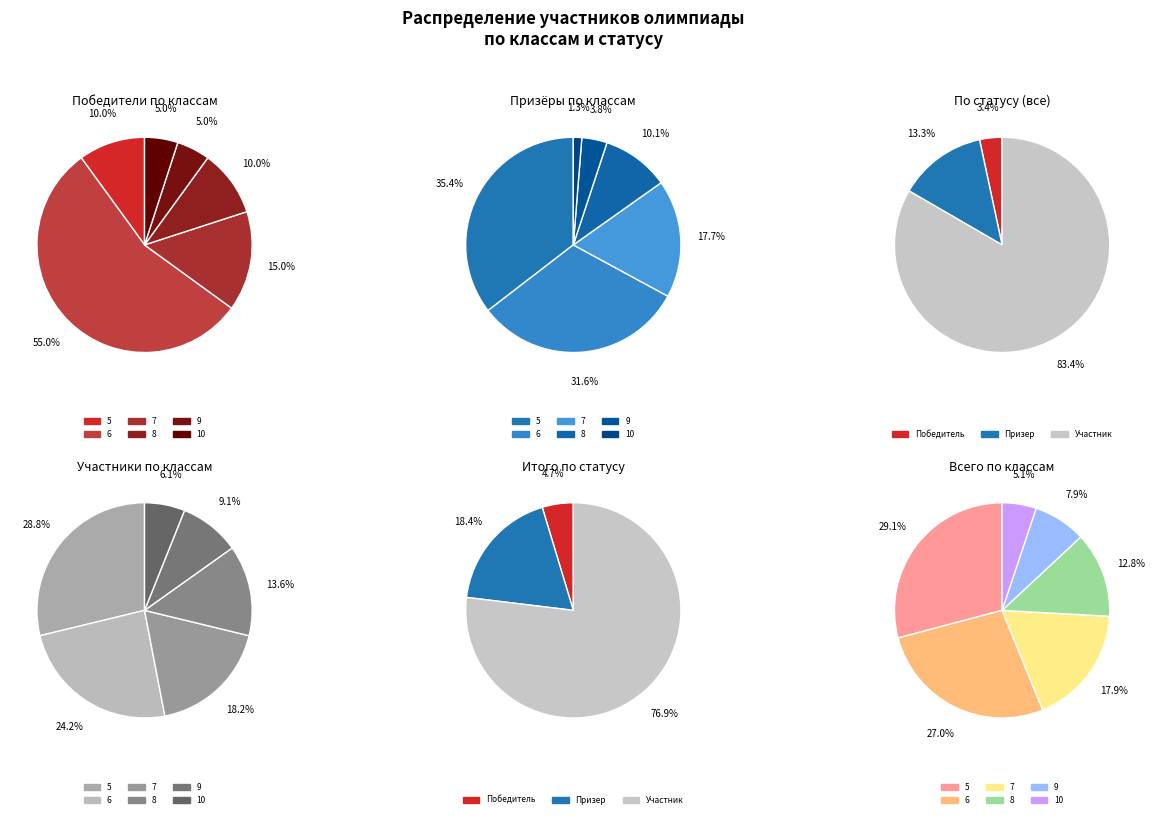

True or false: 7 accounts for 18% of the total.

True